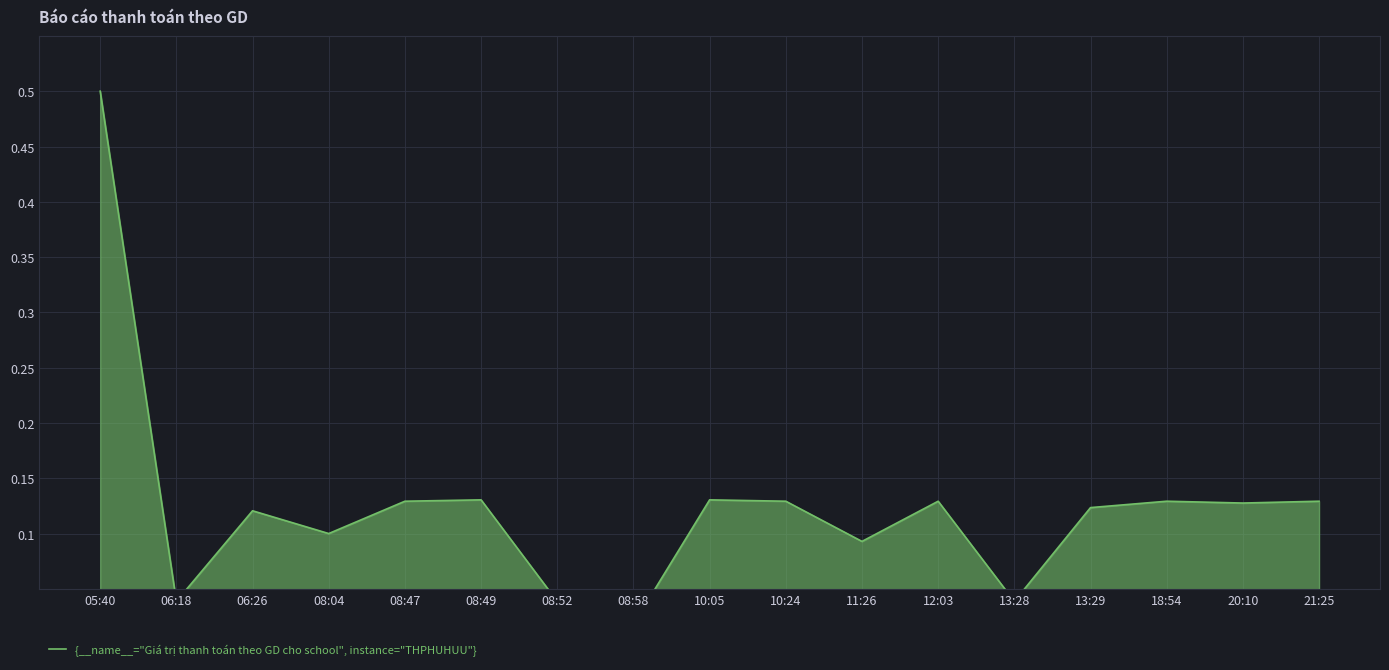

What is the label of the 17th point from the right?

05:40